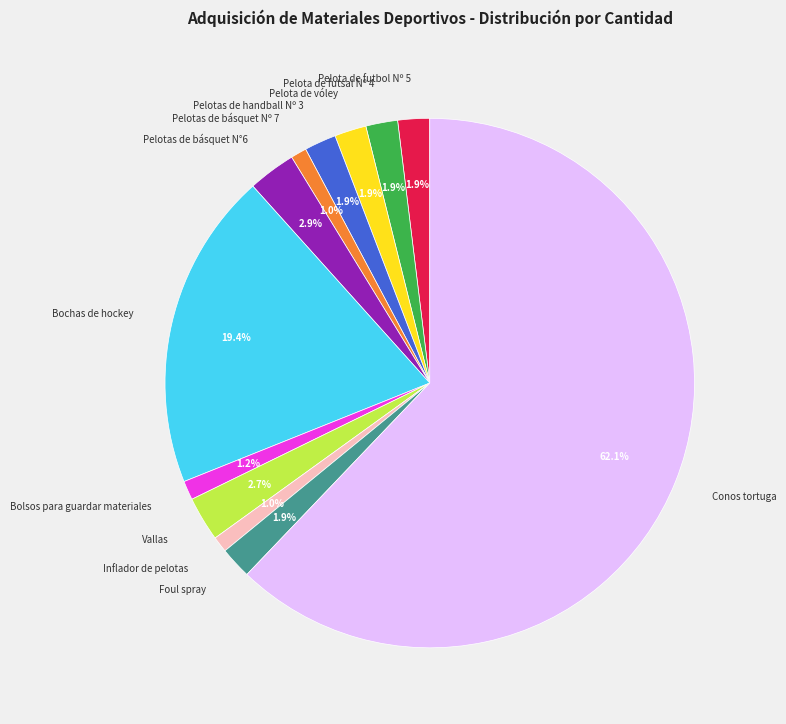

Between Conos tortuga and Pelotas de básquet N°6, which is larger?

Conos tortuga